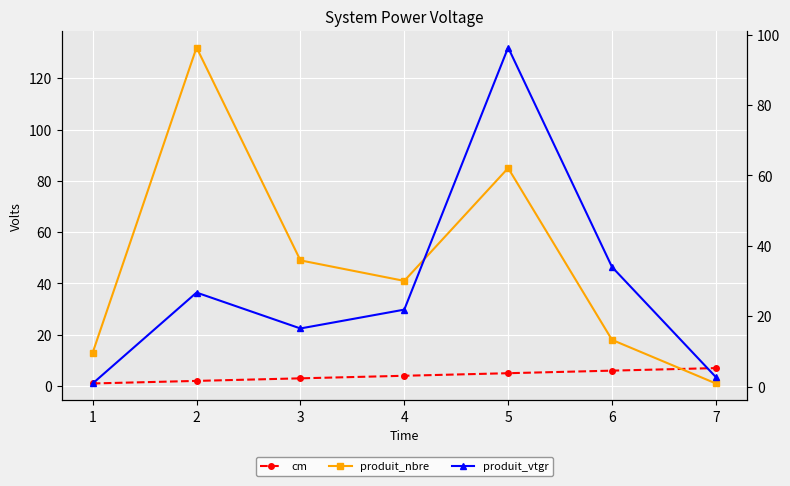

What is the value of the produit_vtgr point at the 2nd from the left?

26.7